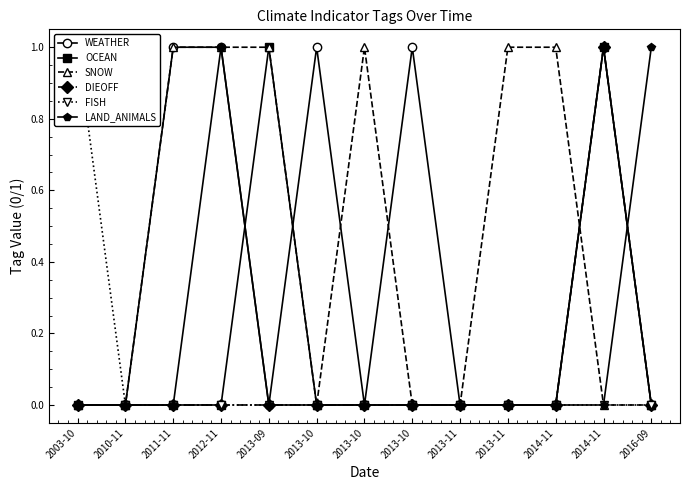

The DIEOFF series shows 1 at 2010-11. True or false?

False